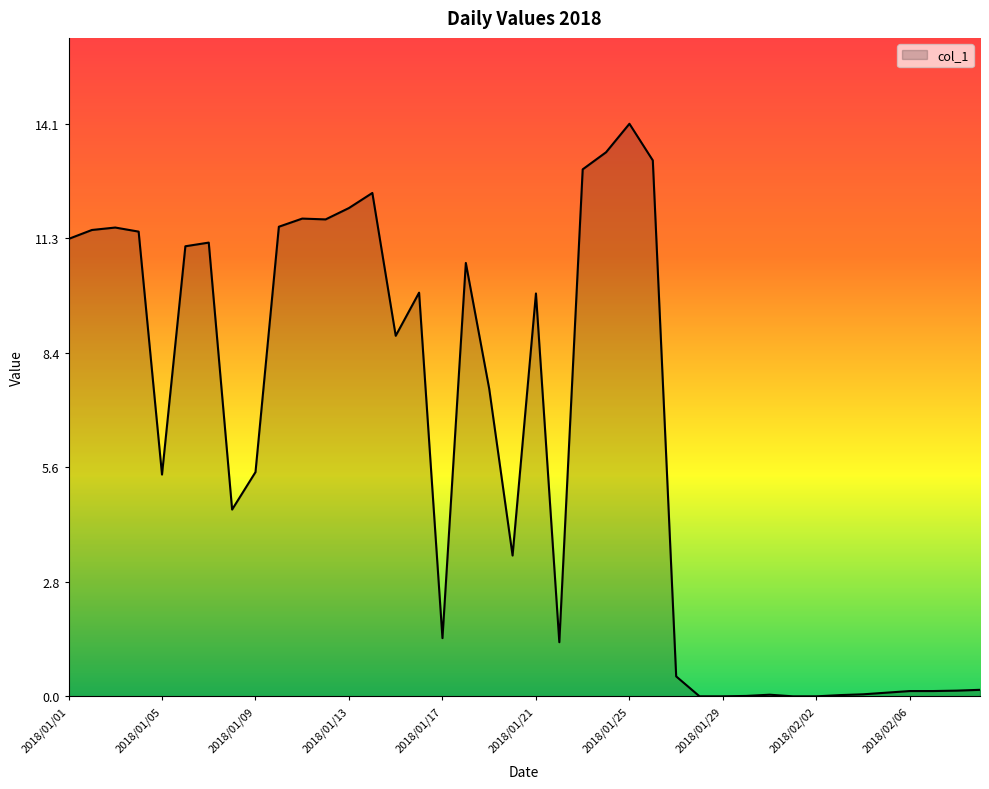

What is the maximum value shown in the chart?

14.1